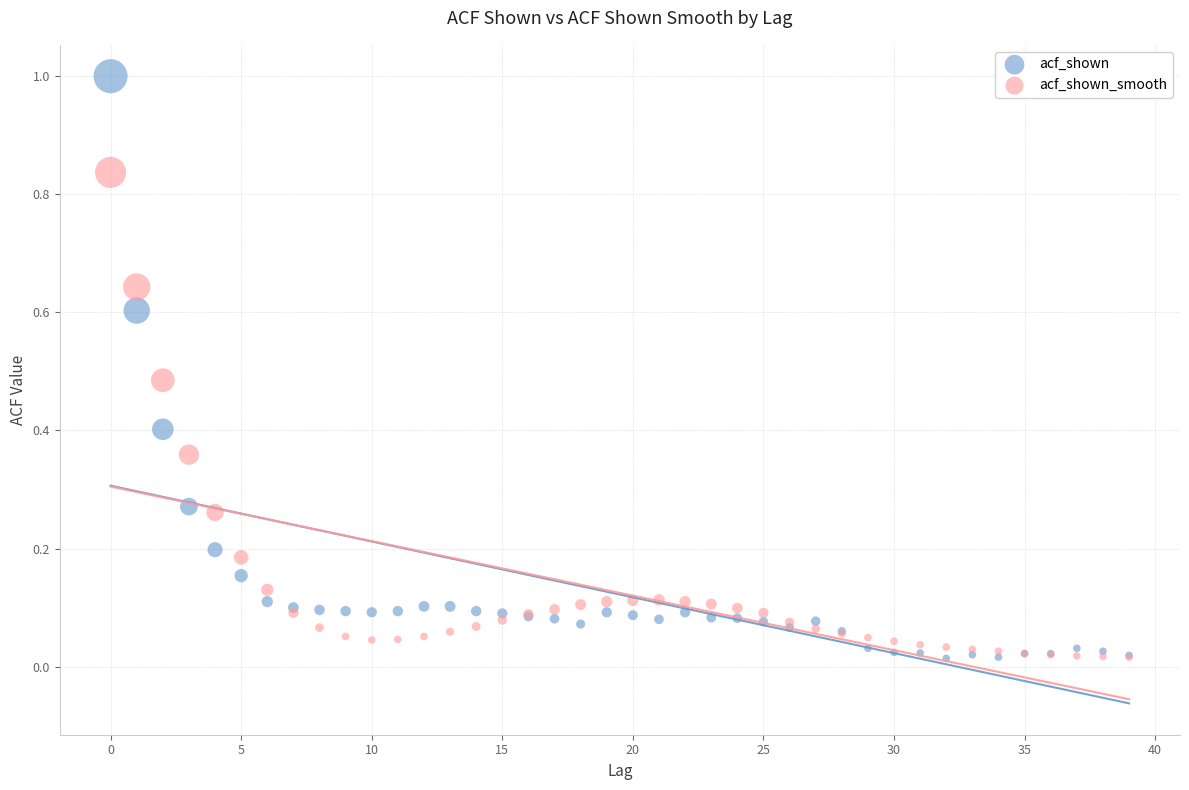

What are all the series names shown in the legend?

acf_shown, acf_shown_smooth